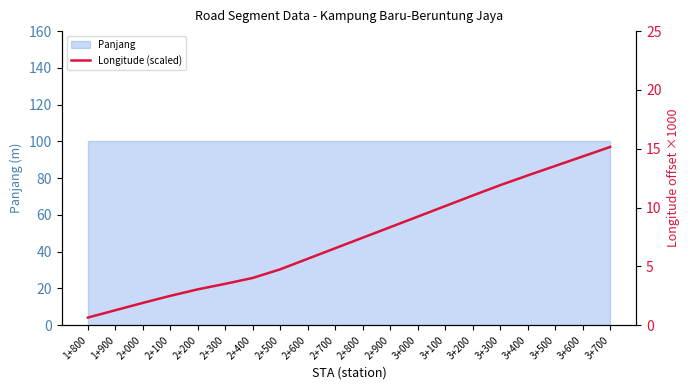

What is the label of the 9th point from the right?

2+900